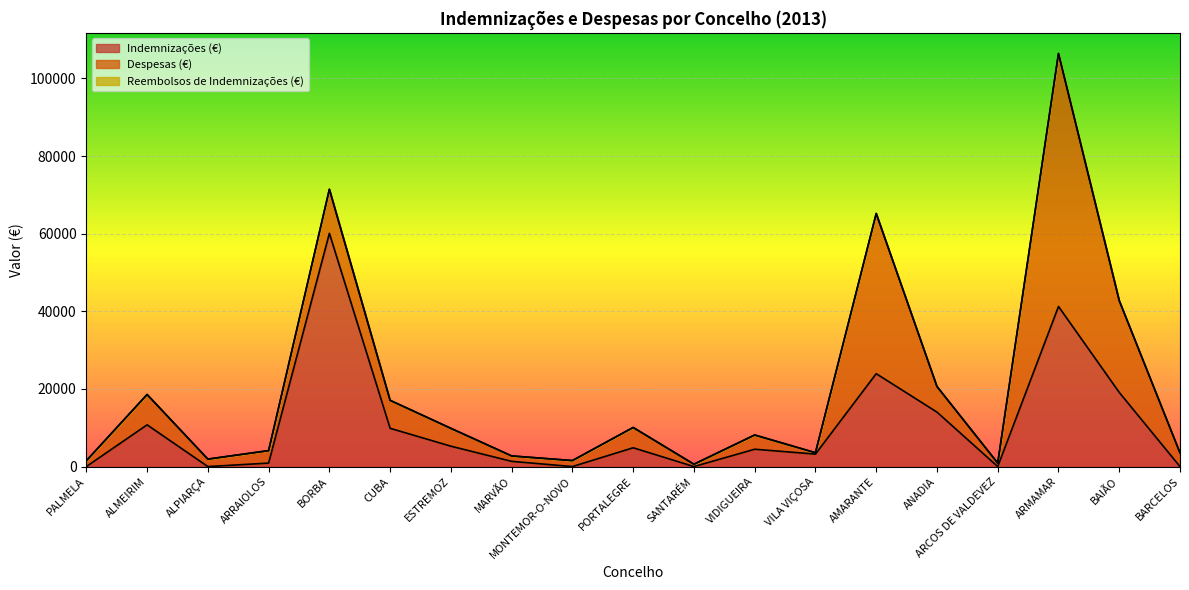

At which category is the sum across all series the highest?

ARMAMAR